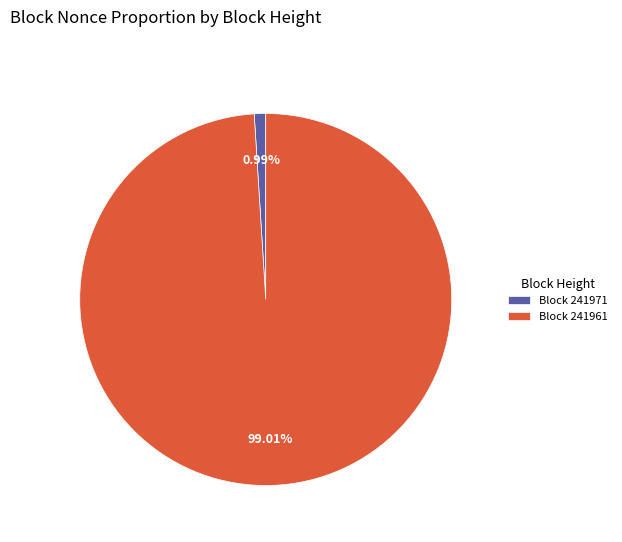

How many slices are in this pie chart?

2